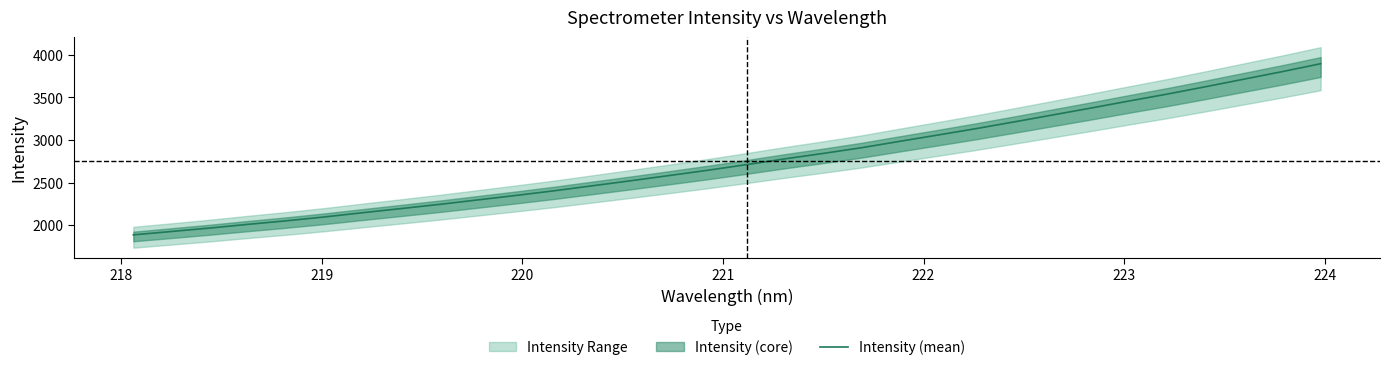

True or false: the data shows 4911.9 at 29.

False